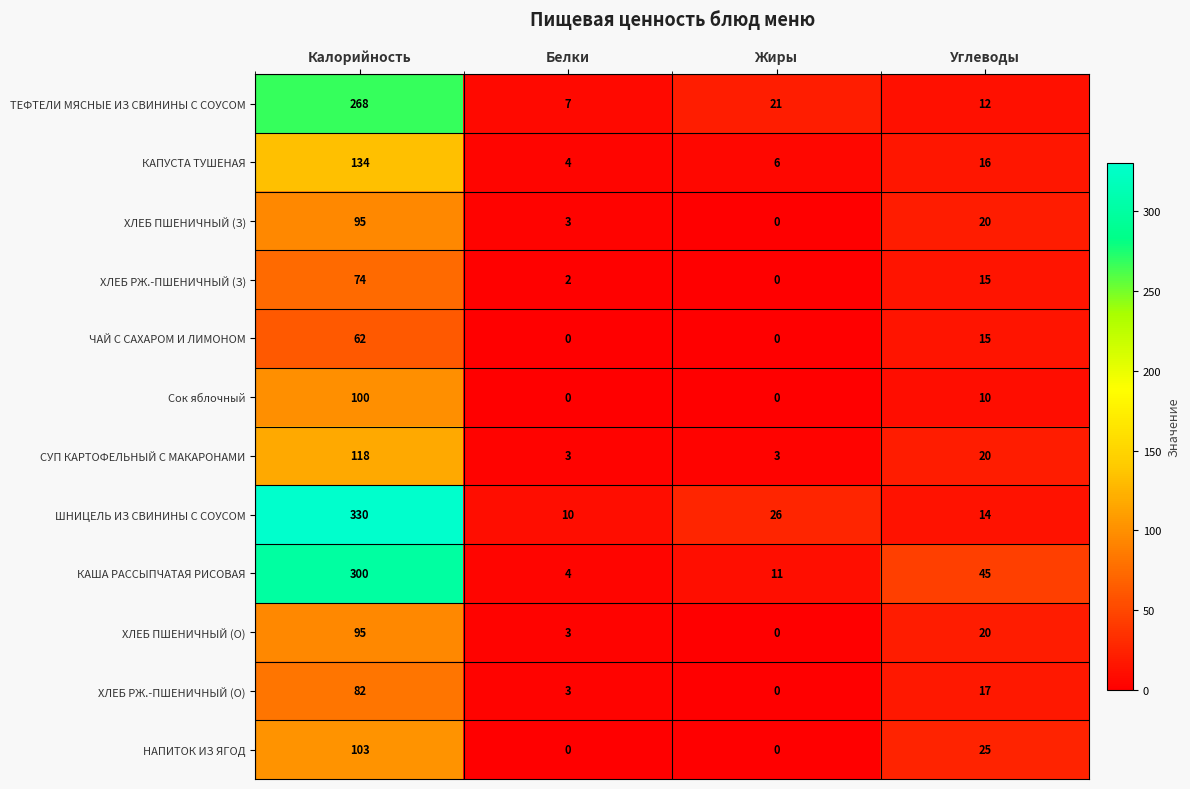

At which label does ШНИЦЕЛЬ ИЗ СВИНИНЫ С СОУСОМ first exceed 26?

Калорийность